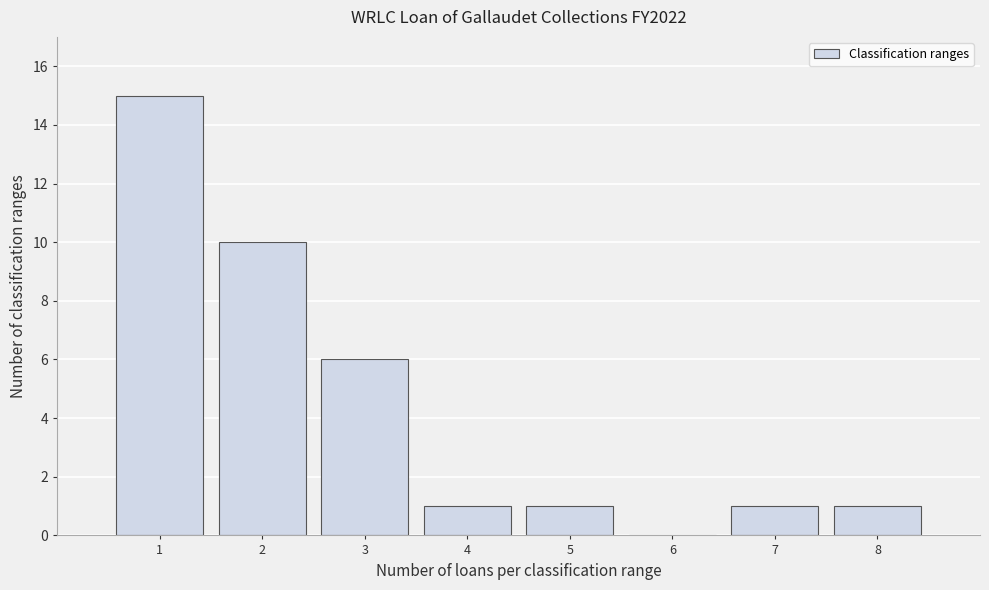

Over which range of the x-axis is the bar tallest?

0.5 to 1.5